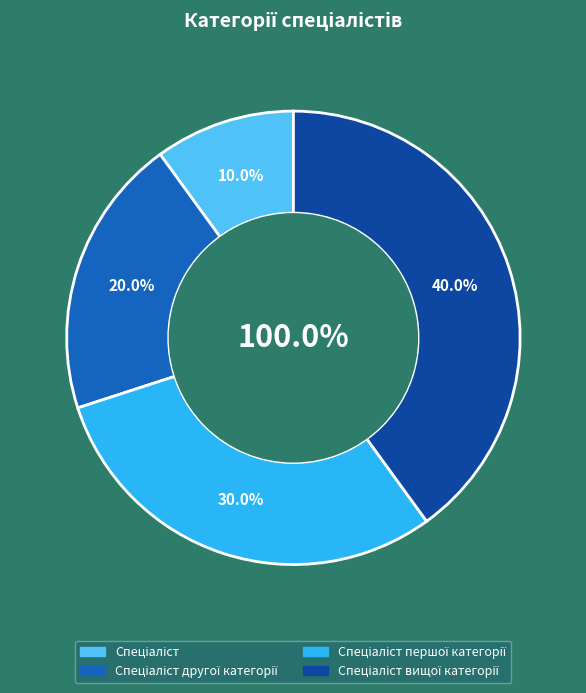

What percentage is NOT represented by Спеціаліст другої категорії?

80.0%